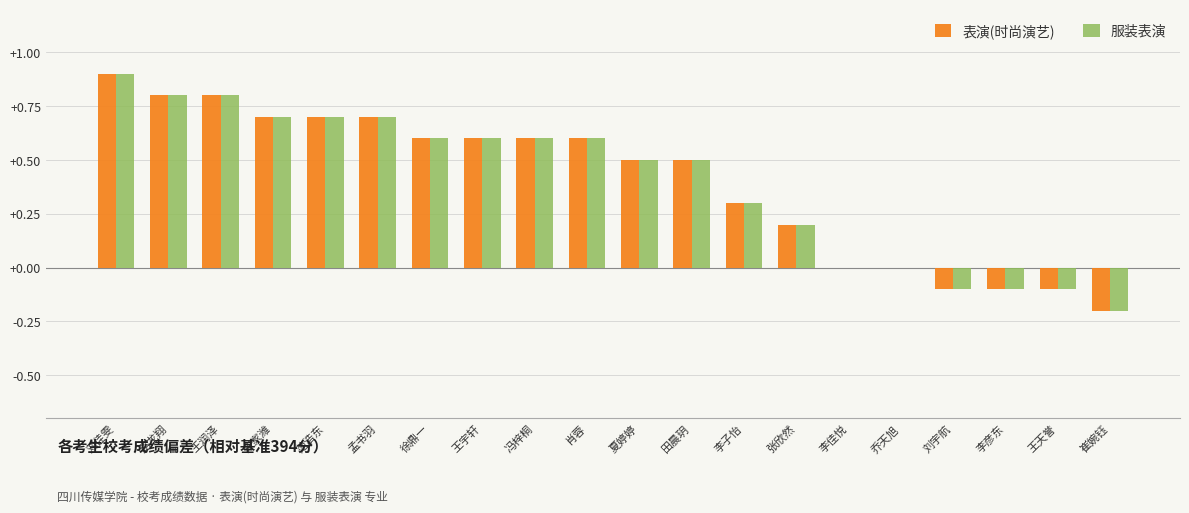

Reading left to right, transcribe all the data shown in this chart.

表演(时尚演艺): 0.9	0.8	0.8	0.7	0.7	0.7	0.6	0.6	0.6	0.6	0.5	0.5	0.3	0.2	0.0	0.0	-0.1	-0.1	-0.1	-0.2
服装表演: 0.9	0.8	0.8	0.7	0.7	0.7	0.6	0.6	0.6	0.6	0.5	0.5	0.3	0.2	0.0	0.0	-0.1	-0.1	-0.1	-0.2